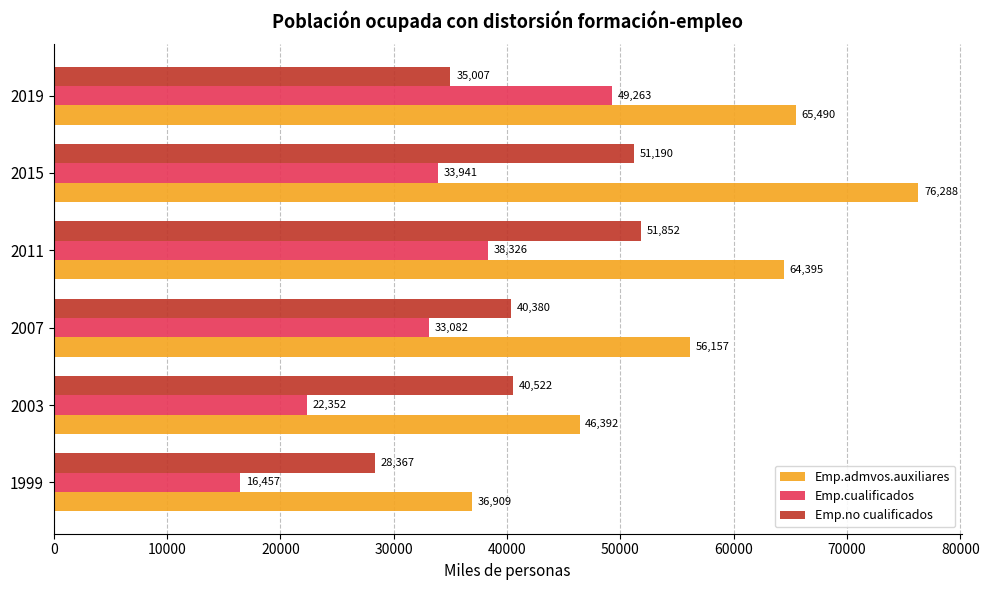

What is the maximum value shown in the chart?

76288.0